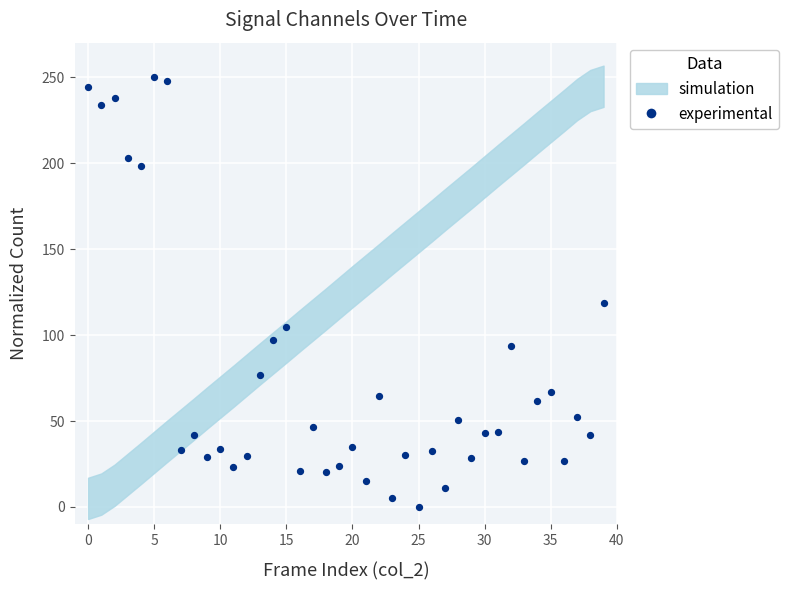

What is the range of Y values (max minus min)?

250.0